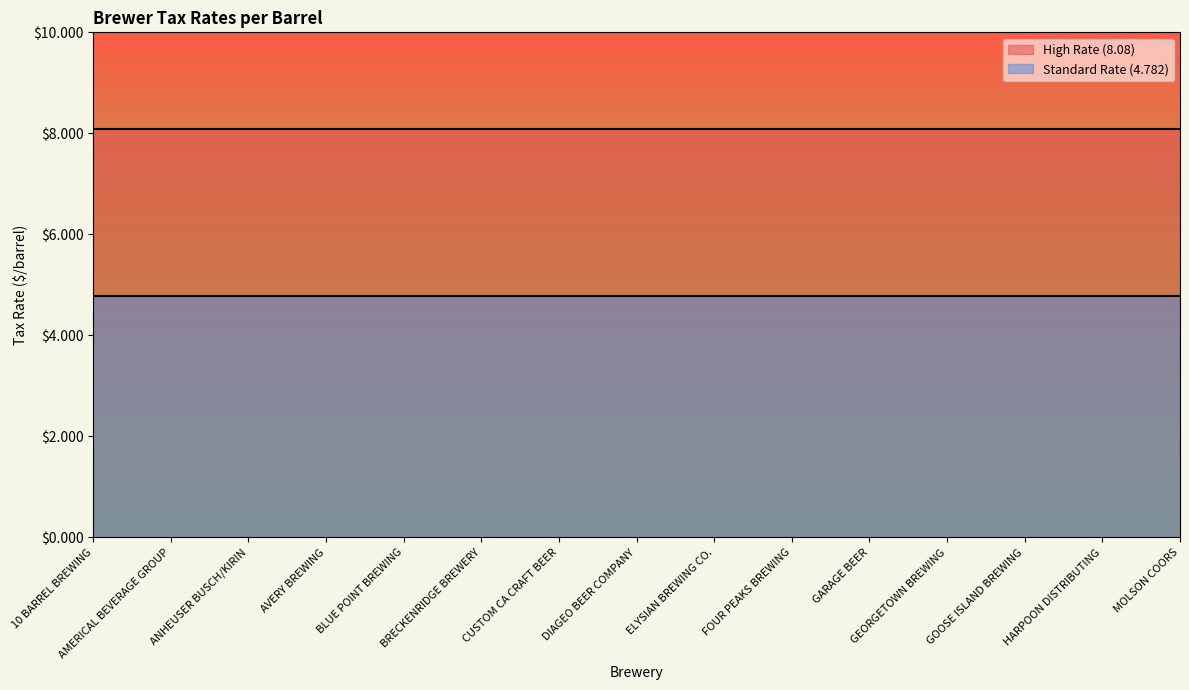

What is the sum of all Standard Rate (4.782) values?

71.7